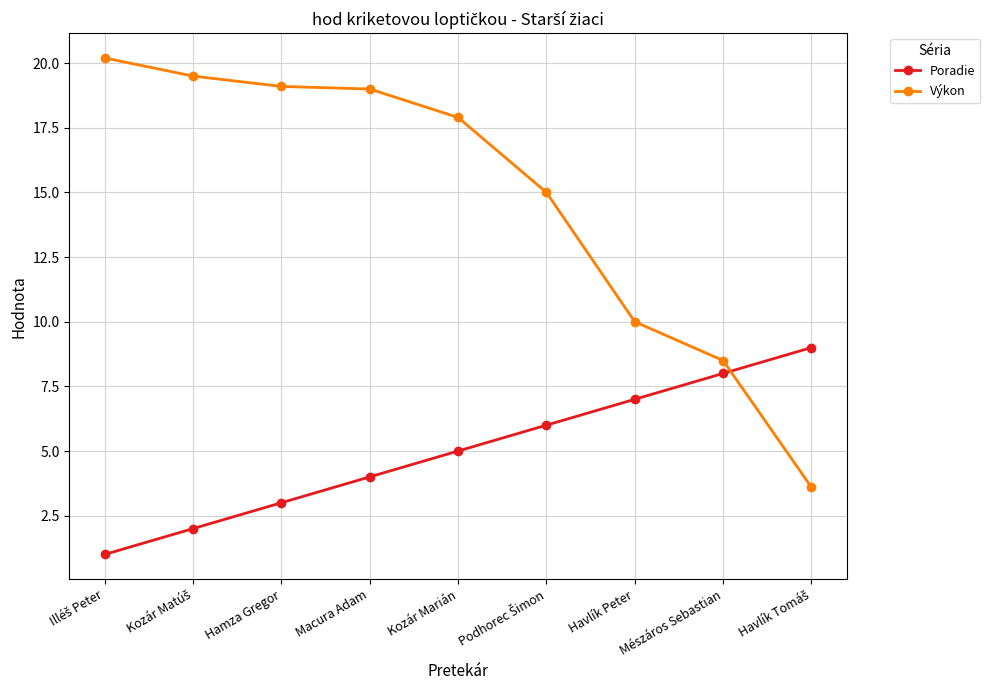

True or false: Poradie and Výkon cross at least once.

True